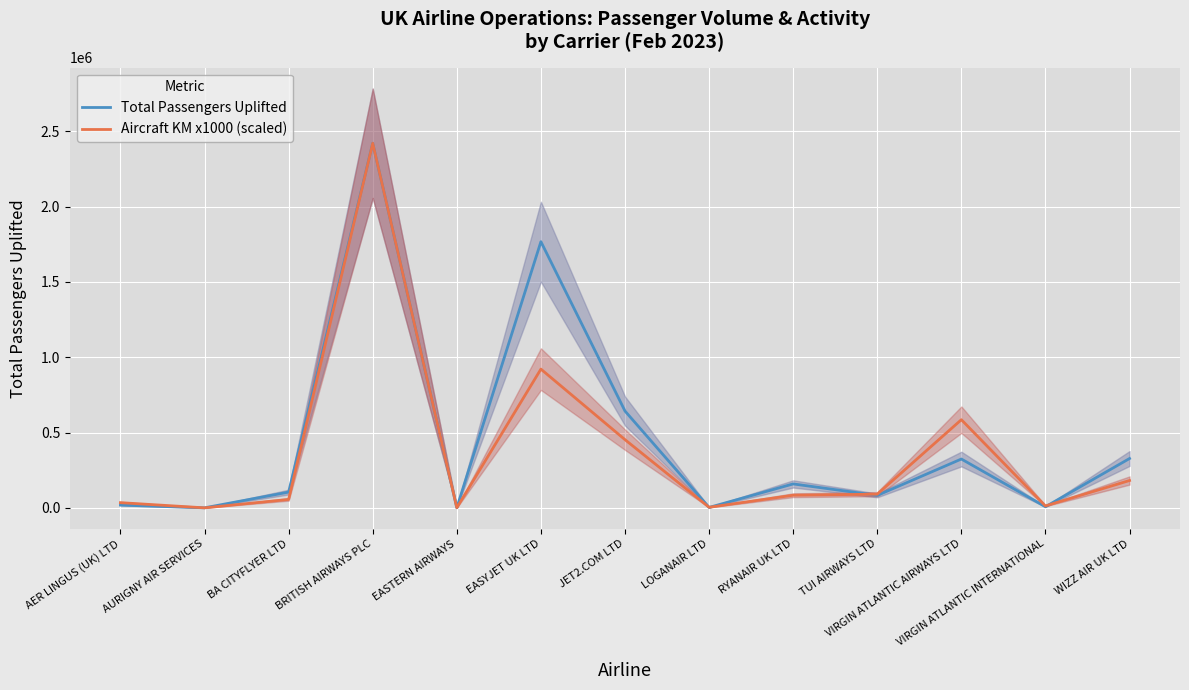

At which category does Aircraft KM x1000 (scaled) reach its first local valley?

AURIGNY AIR SERVICES